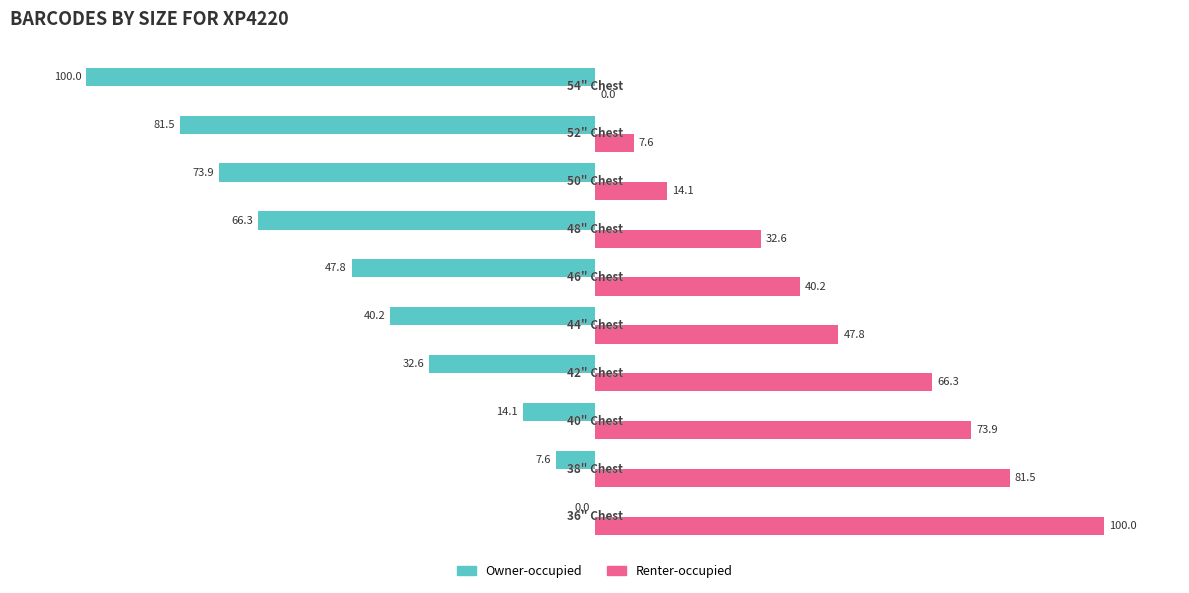

Which series has the largest total across all categories?

Renter-occupied